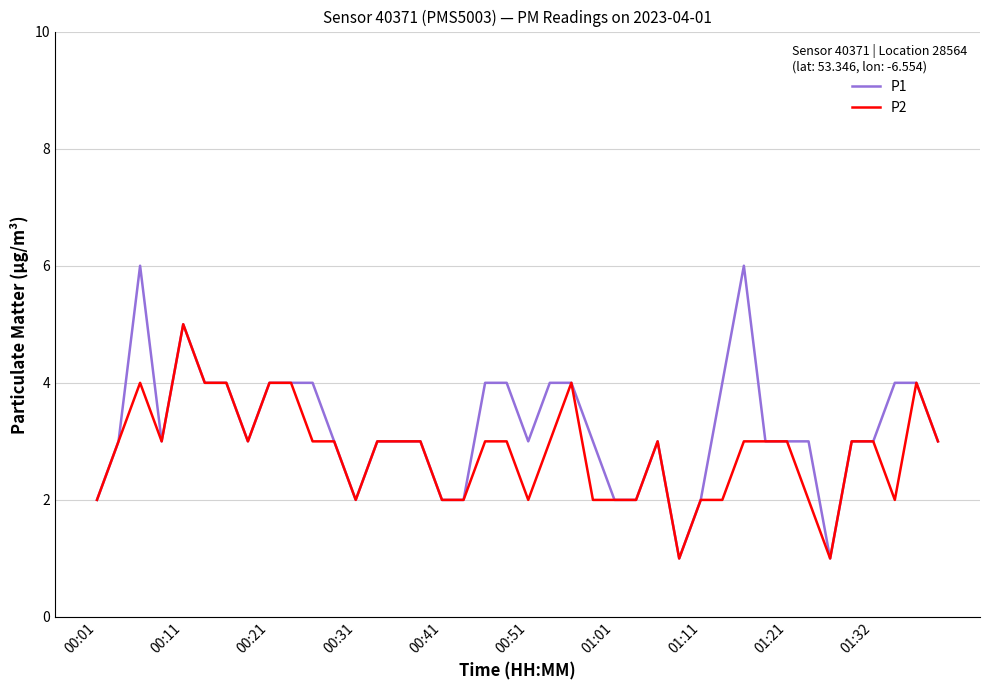

Which series has the largest total across all categories?

P1